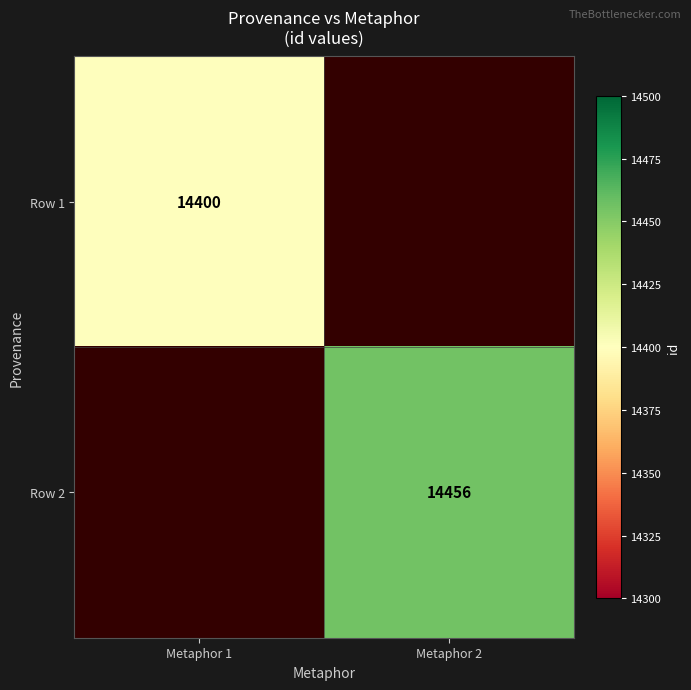

True or false: Row 2 has a value of 20206 at Metaphor 2.

False